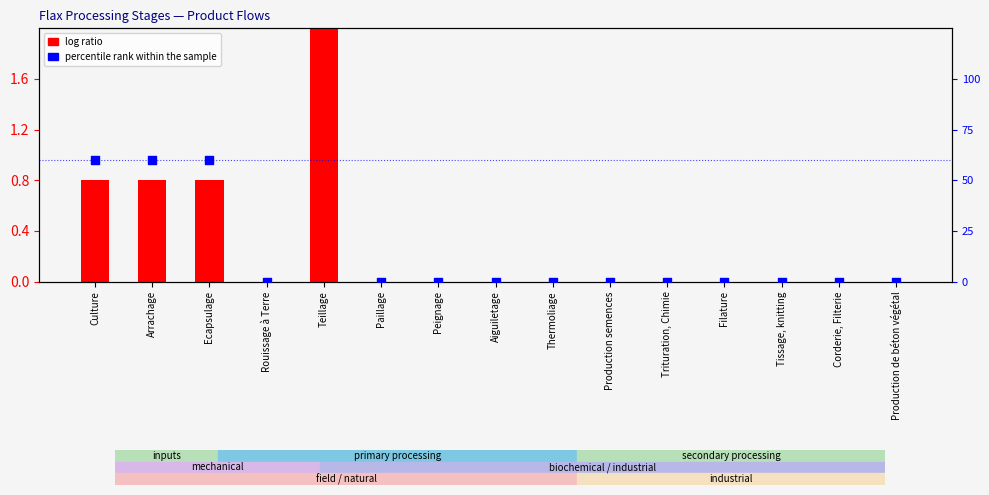

At which category is the sum across all series the highest?

Teillage